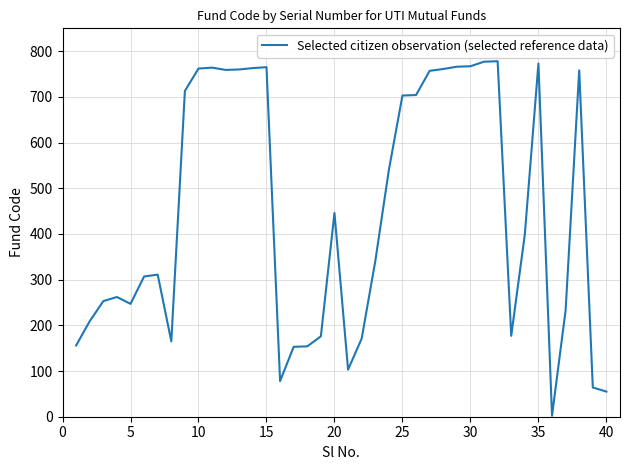

True or false: the data has more than 2 interior local peaks.

True